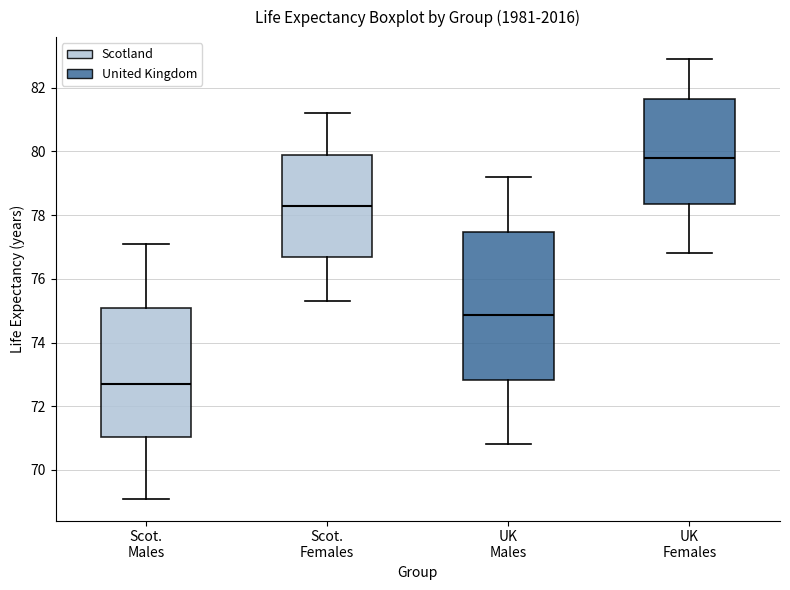

Where does the median line of the box for Scot. Females sit on the y-axis? The values are not printed on the chart, so give them approximately, as read against the axis.

78.4